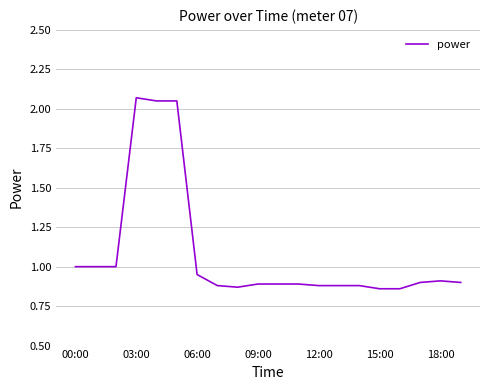

How many lines are shown in the chart?

1